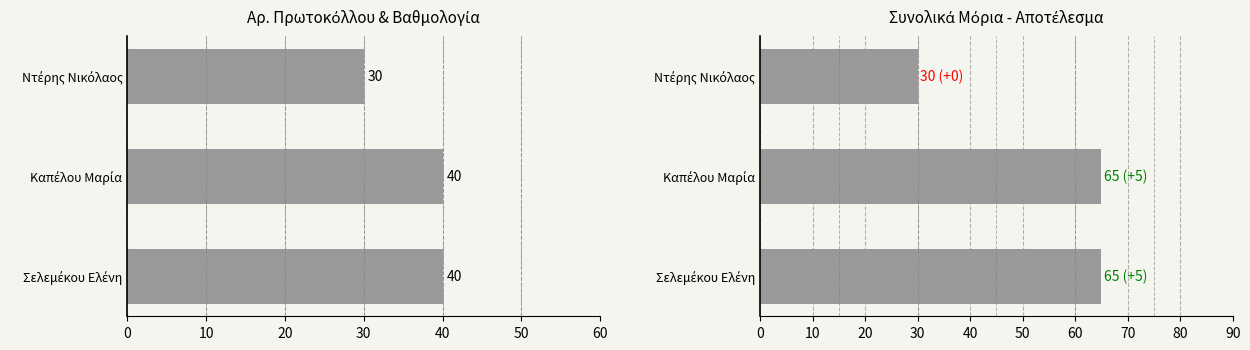

Is it true that ΣΥΝΟΛΟ ΜΟΡΙΩΝ equals 44 at Ντέρης Νικόλαος?

False